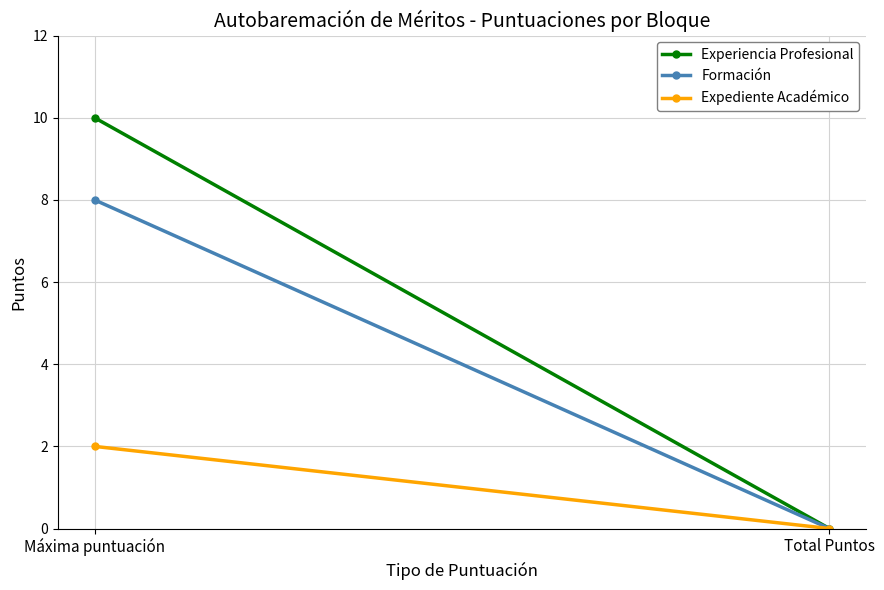

At how many categories does at least one series exceed 8?

1